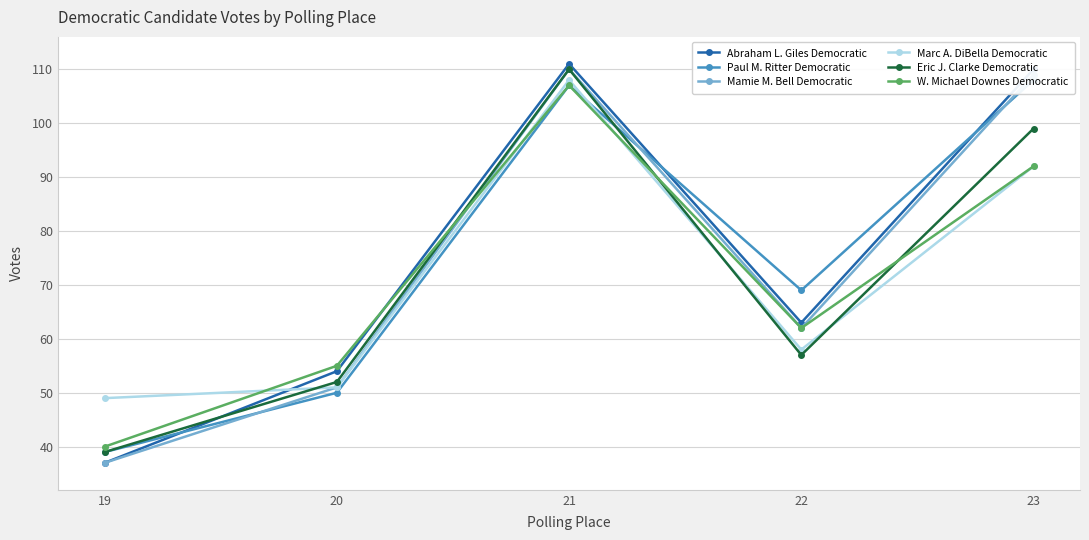

Where does the Marc A. DiBella Democratic series first go above 58?

21